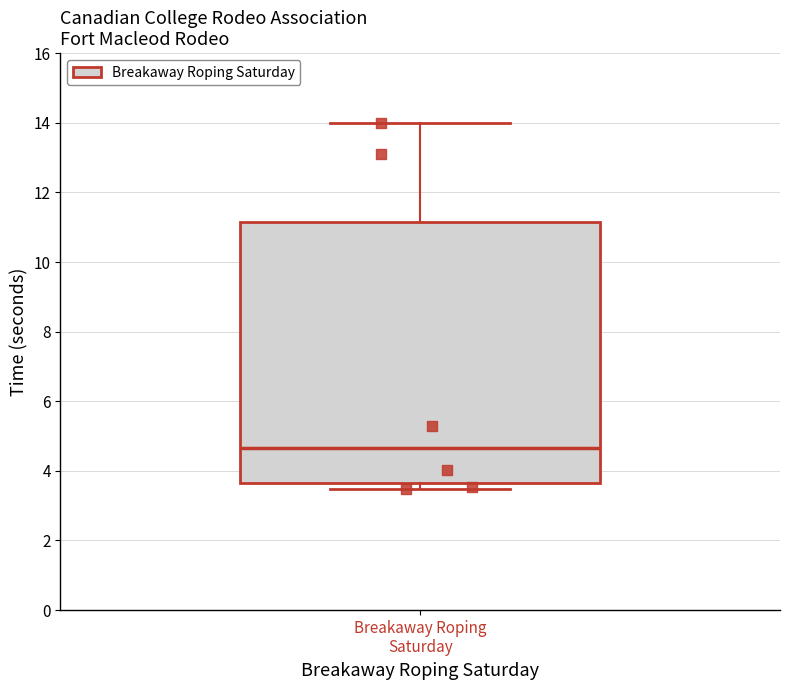

Read this box plot against the y-axis: the position of the median line, the range covered by the box, and the ends of both whiskers. The values are not printed on the chart, so give them approximately, as read against the axis.

median 4.6, box 3.6 to 11.2, whiskers 3.4 to 14.0